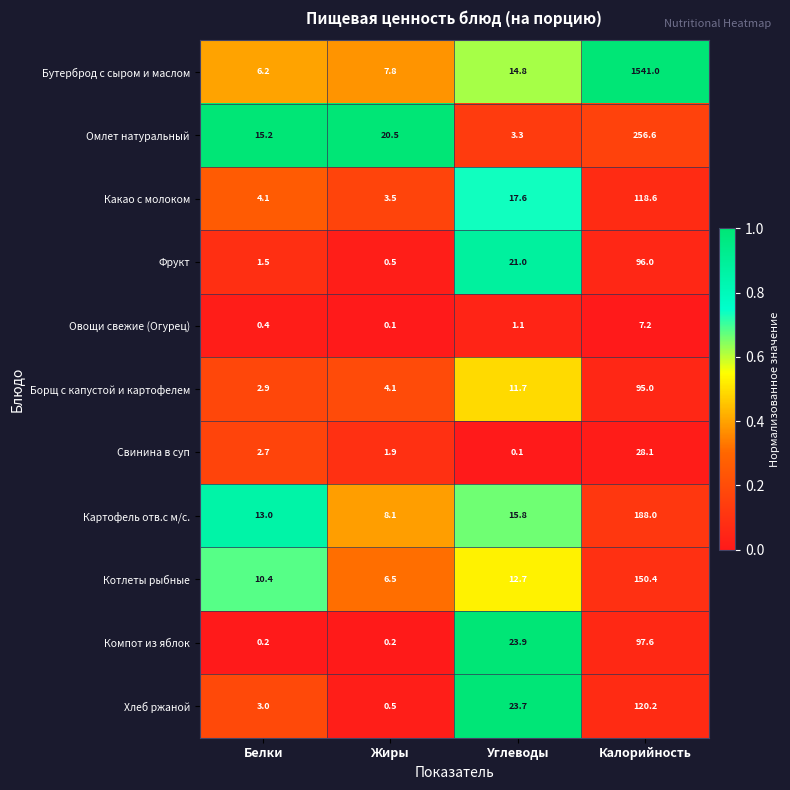

What is the sum of all Картофель отв.с м/с. values?

224.9